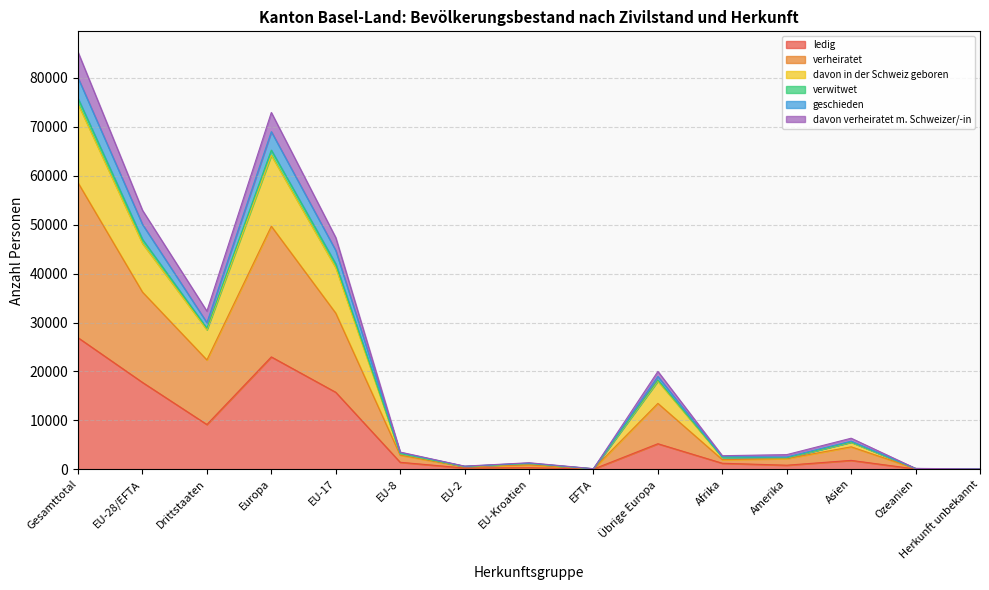

At which category is the sum across all series the highest?

Gesamttotal